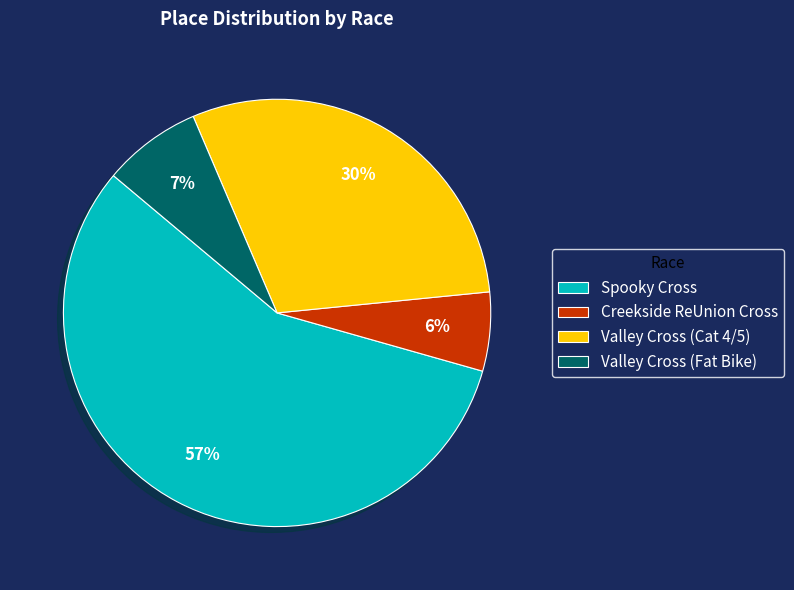

Do Spooky Cross and Creekside ReUnion Cross together represent more than half of the pie?

Yes